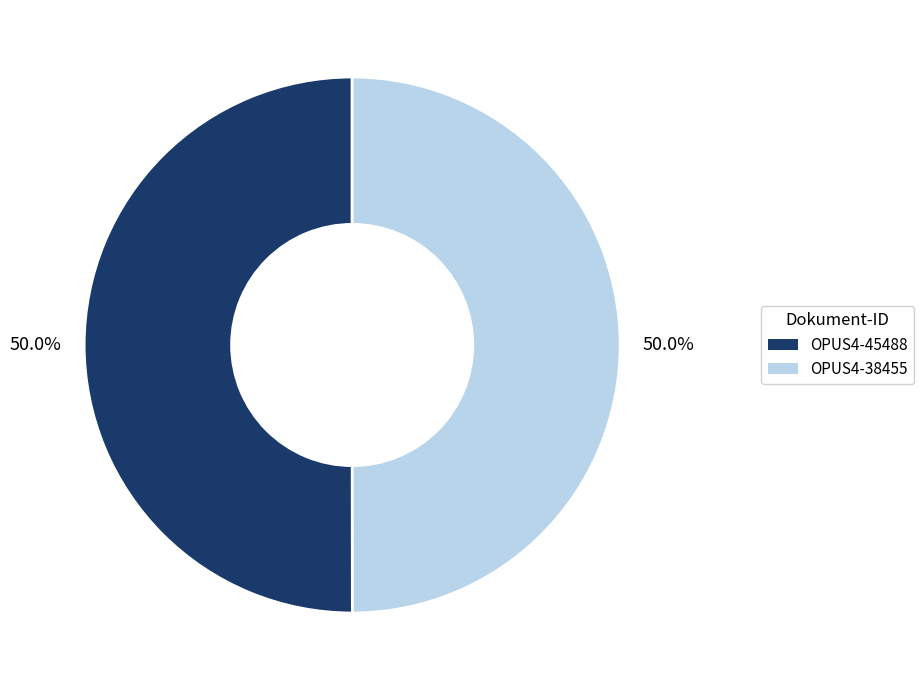

Approximately how many times larger is the value at OPUS4-38455 compared to OPUS4-45488?

1.0